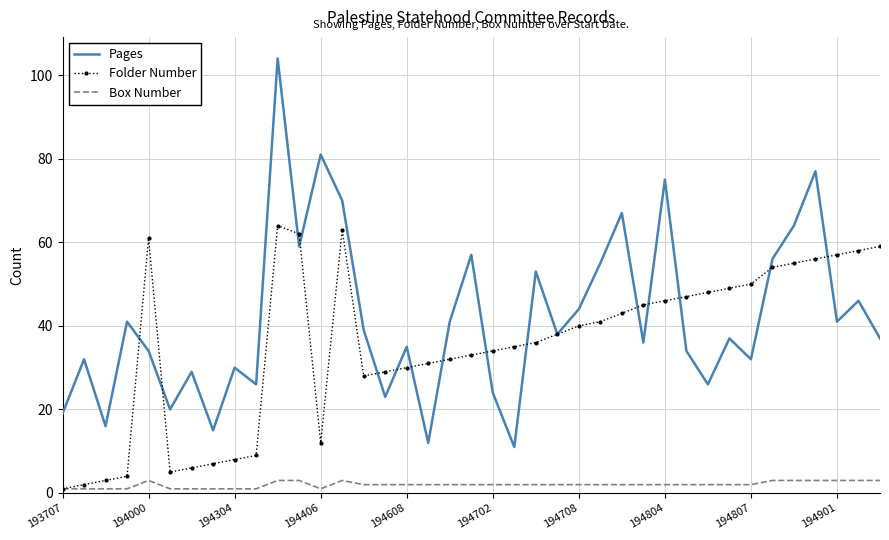

What is the maximum value shown in the chart?

104